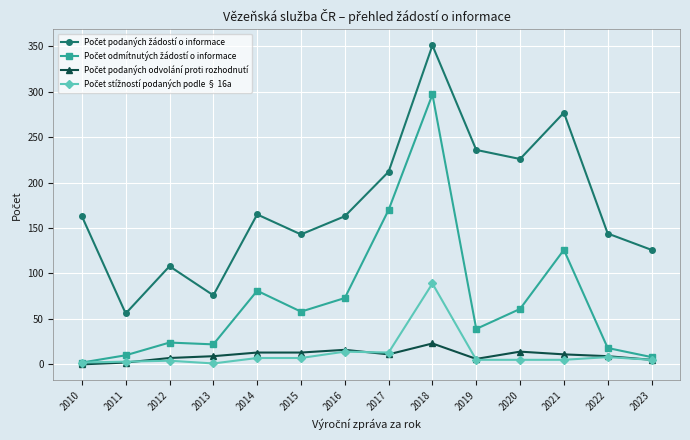

What is the maximum value shown in the chart?

351